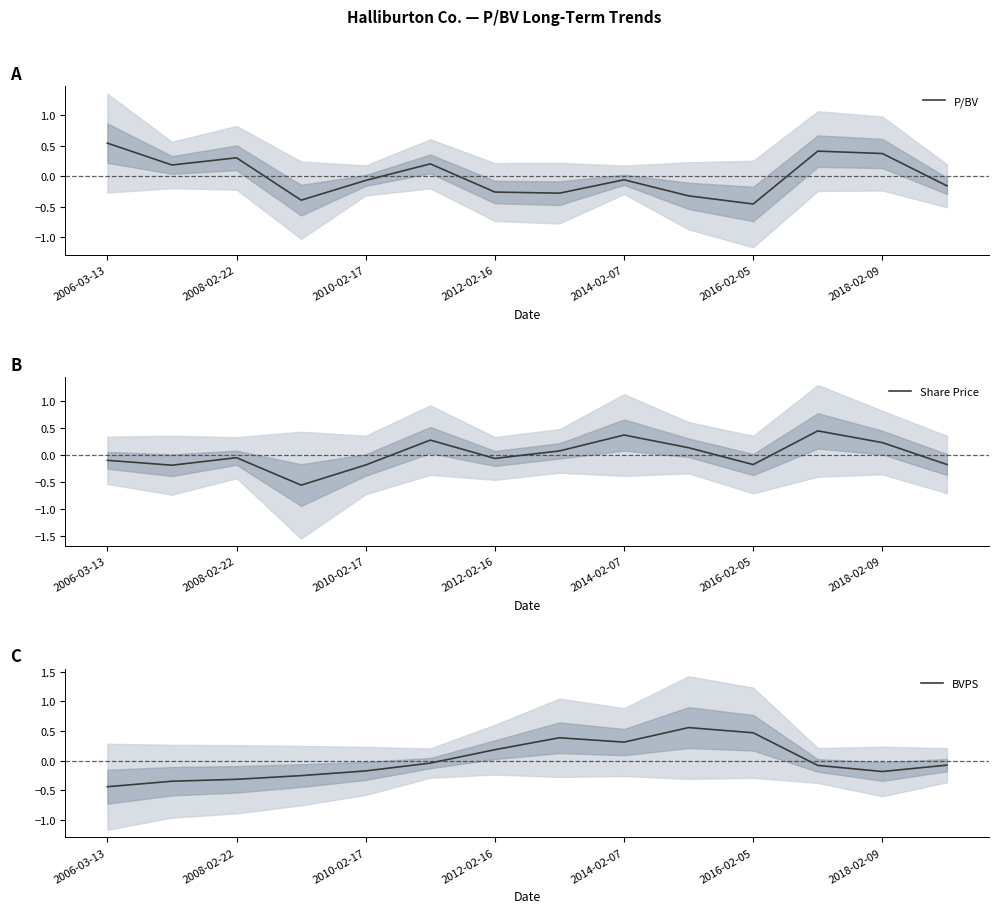

At which label does Share Price reach its peak?

11